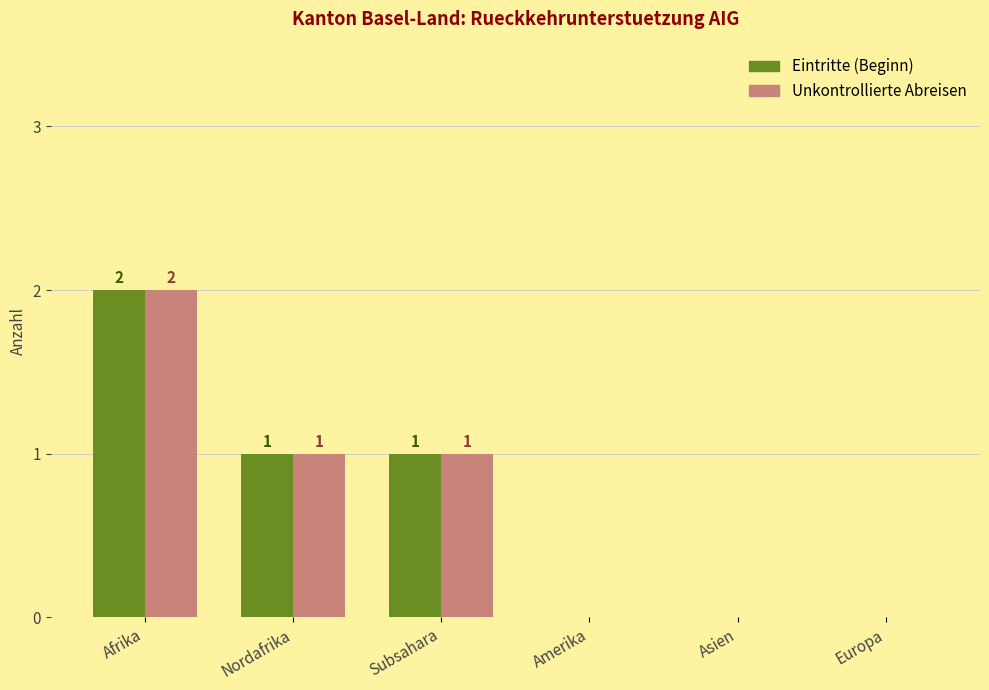

Where does the Eintritte (Beginn) series first go above 1?

Afrika